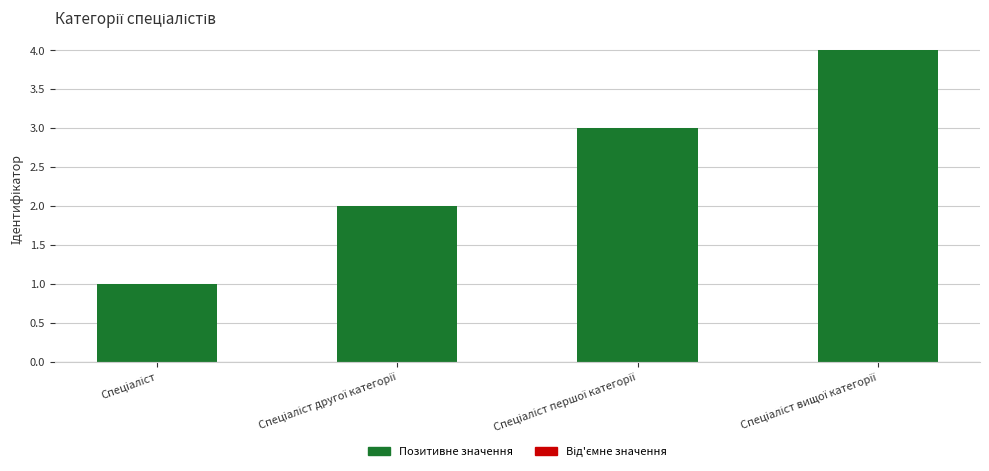

What is the maximum value shown in the chart?

4